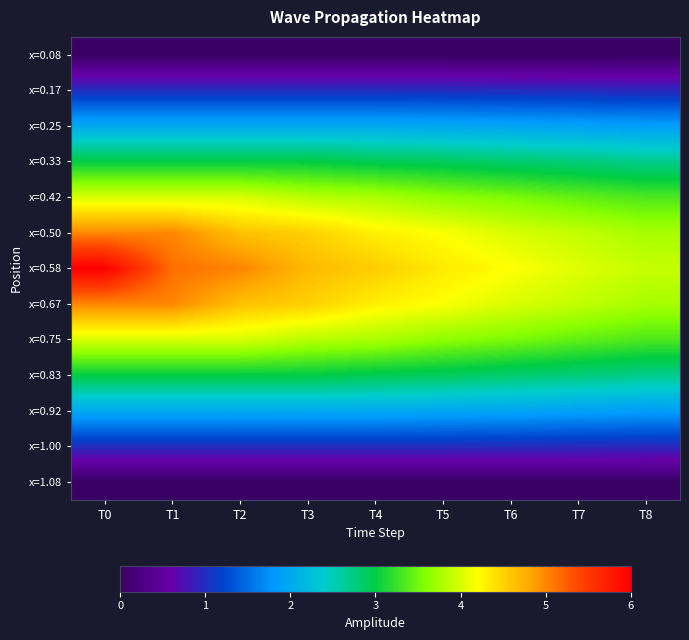

What is the difference between the highest and lowest values at T6?

4.2